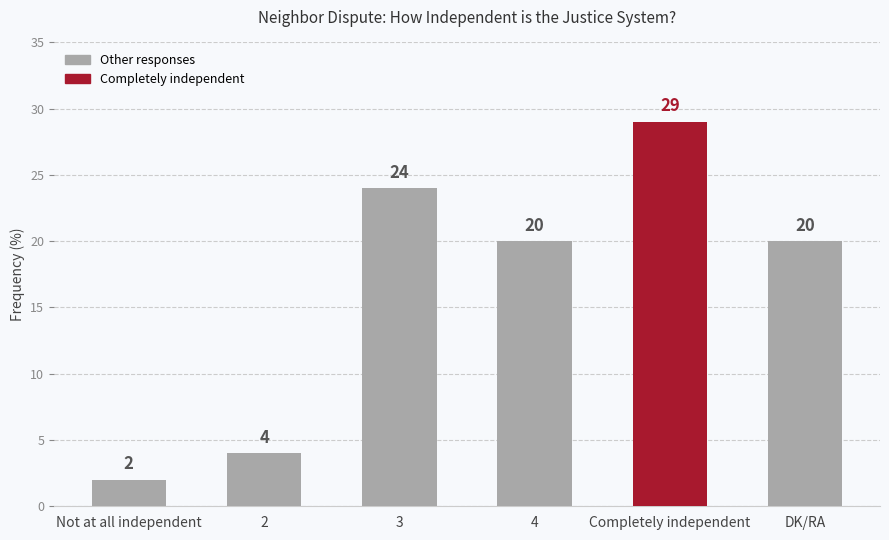

What is the difference between the maximum and minimum values?

27